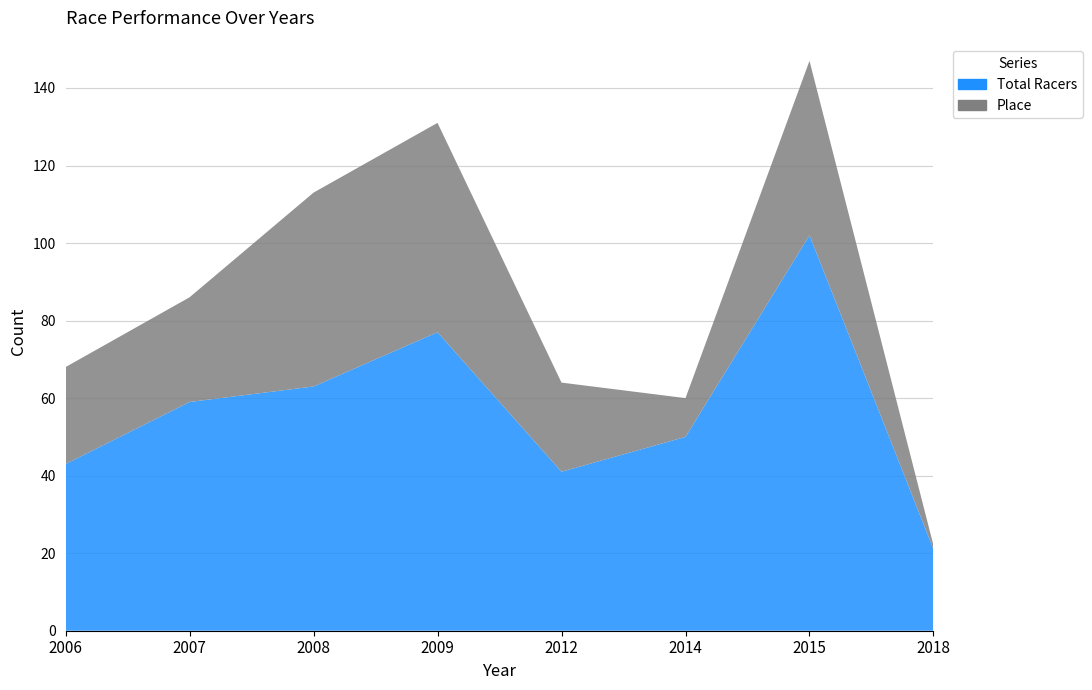

Reading right to left, transcribe all the data shown in this chart.

Total Racers: 2018=21	2015=102	2014=50	2012=41	2009=77	2008=63	2007=59	2006=43
Place: 2018=1	2015=45	2014=10	2012=23	2009=54	2008=50	2007=27	2006=25